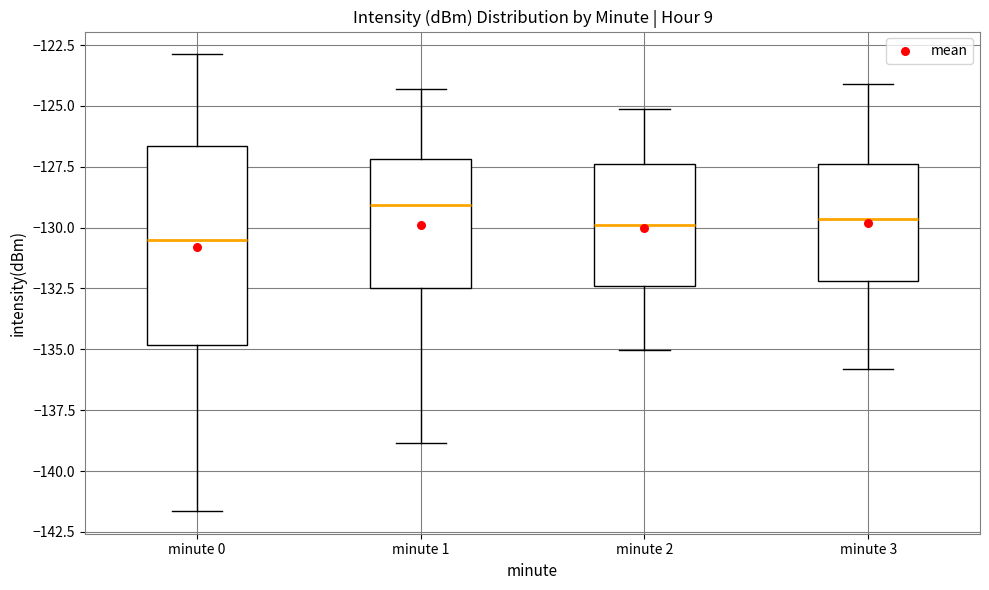

Reading left to right, transcribe this box plot: for each box, give where its median line is, the range the box spans, and where its two whiskers end, as read against the y-axis. The values are not printed on the chart, so give them approximately, as read against the axis.

minute 0: median -130.5, box -135.0 to -126.5, whiskers -141.5 to -123.0
minute 1: median -129.0, box -132.5 to -127.0, whiskers -139.0 to -124.5
minute 2: median -130.0, box -132.5 to -127.5, whiskers -135.0 to -125.0
minute 3: median -129.5, box -132.0 to -127.5, whiskers -136.0 to -124.0